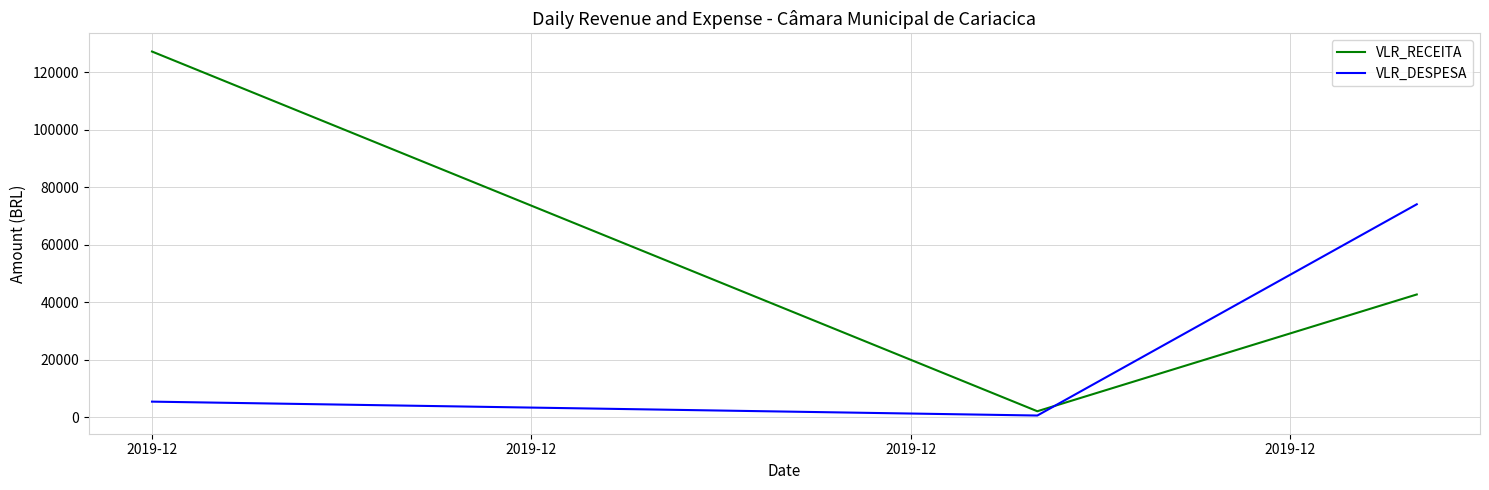

Reading left to right, extract all data points from this chart.

VLR_RECEITA: 127221.2	2121.7	42733.3
VLR_DESPESA: 5461.8	632.3	74099.1